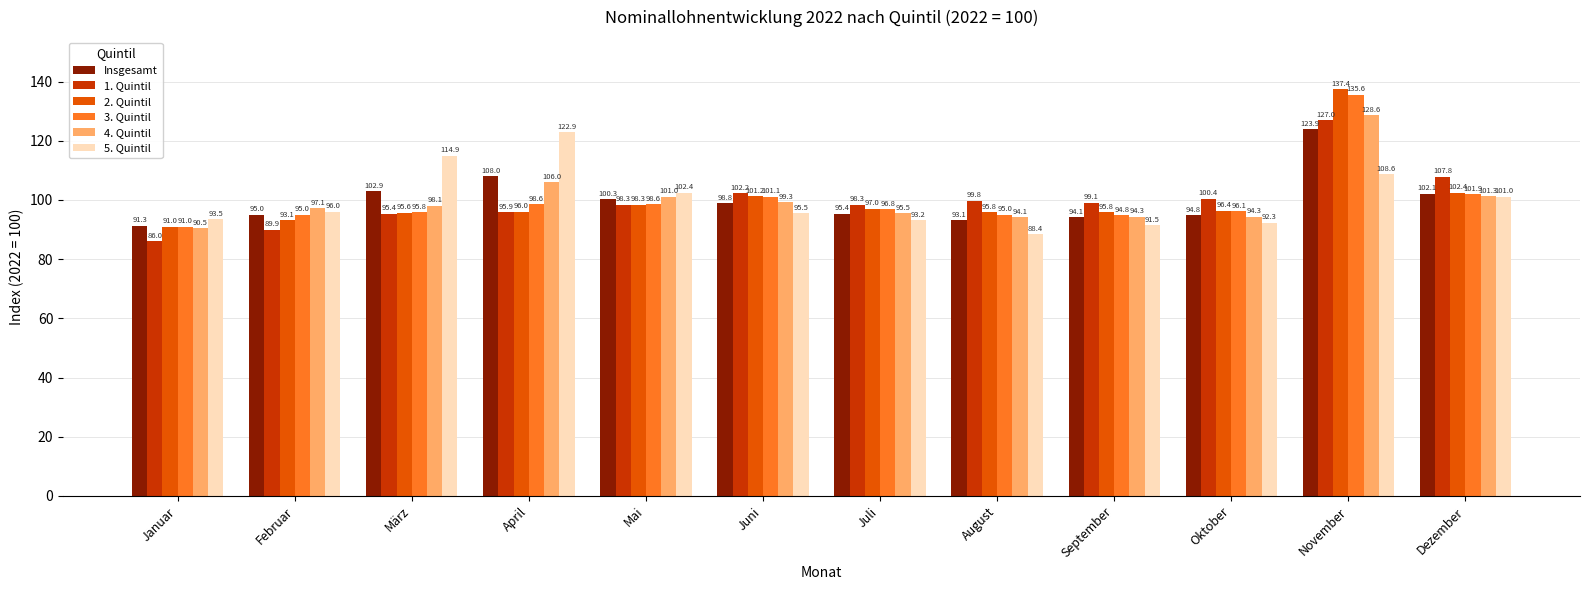

What is the value of the 3. Quintil bar at the 11th from the left?

135.6